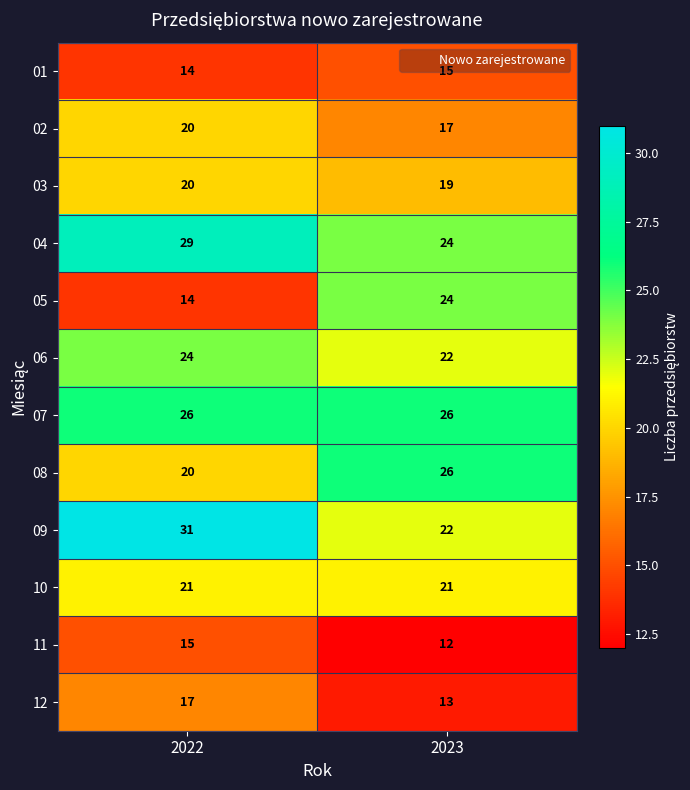

Which series changed the most between 2022 and 2023?

05